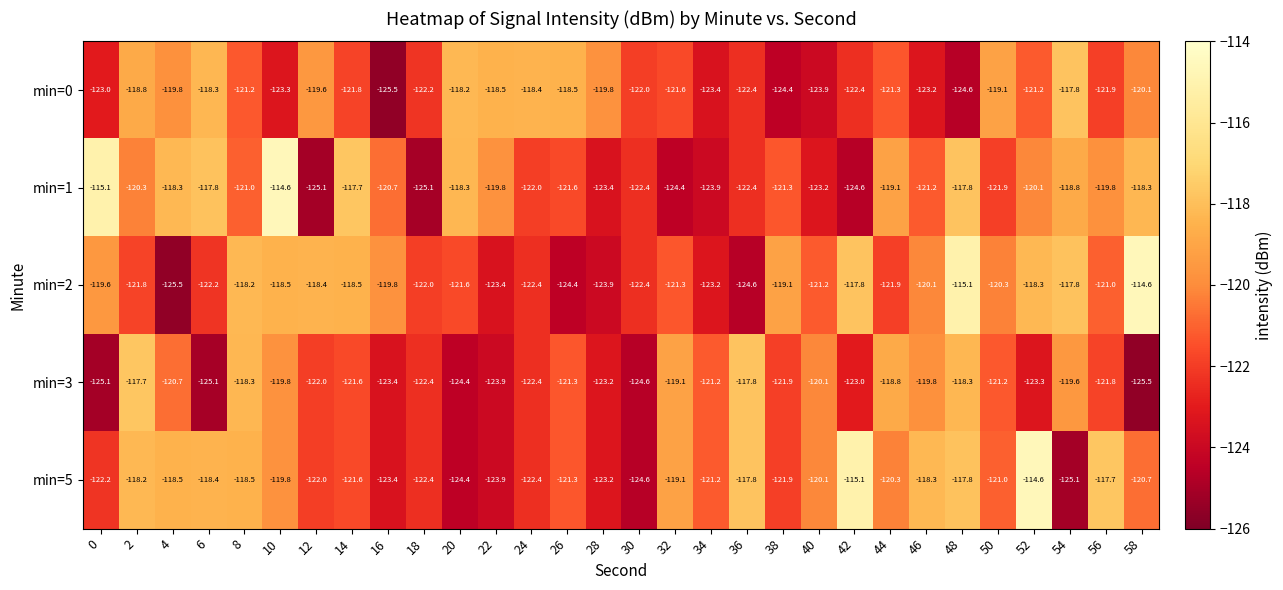

Which series changed the most between 4 and 24?

min=5